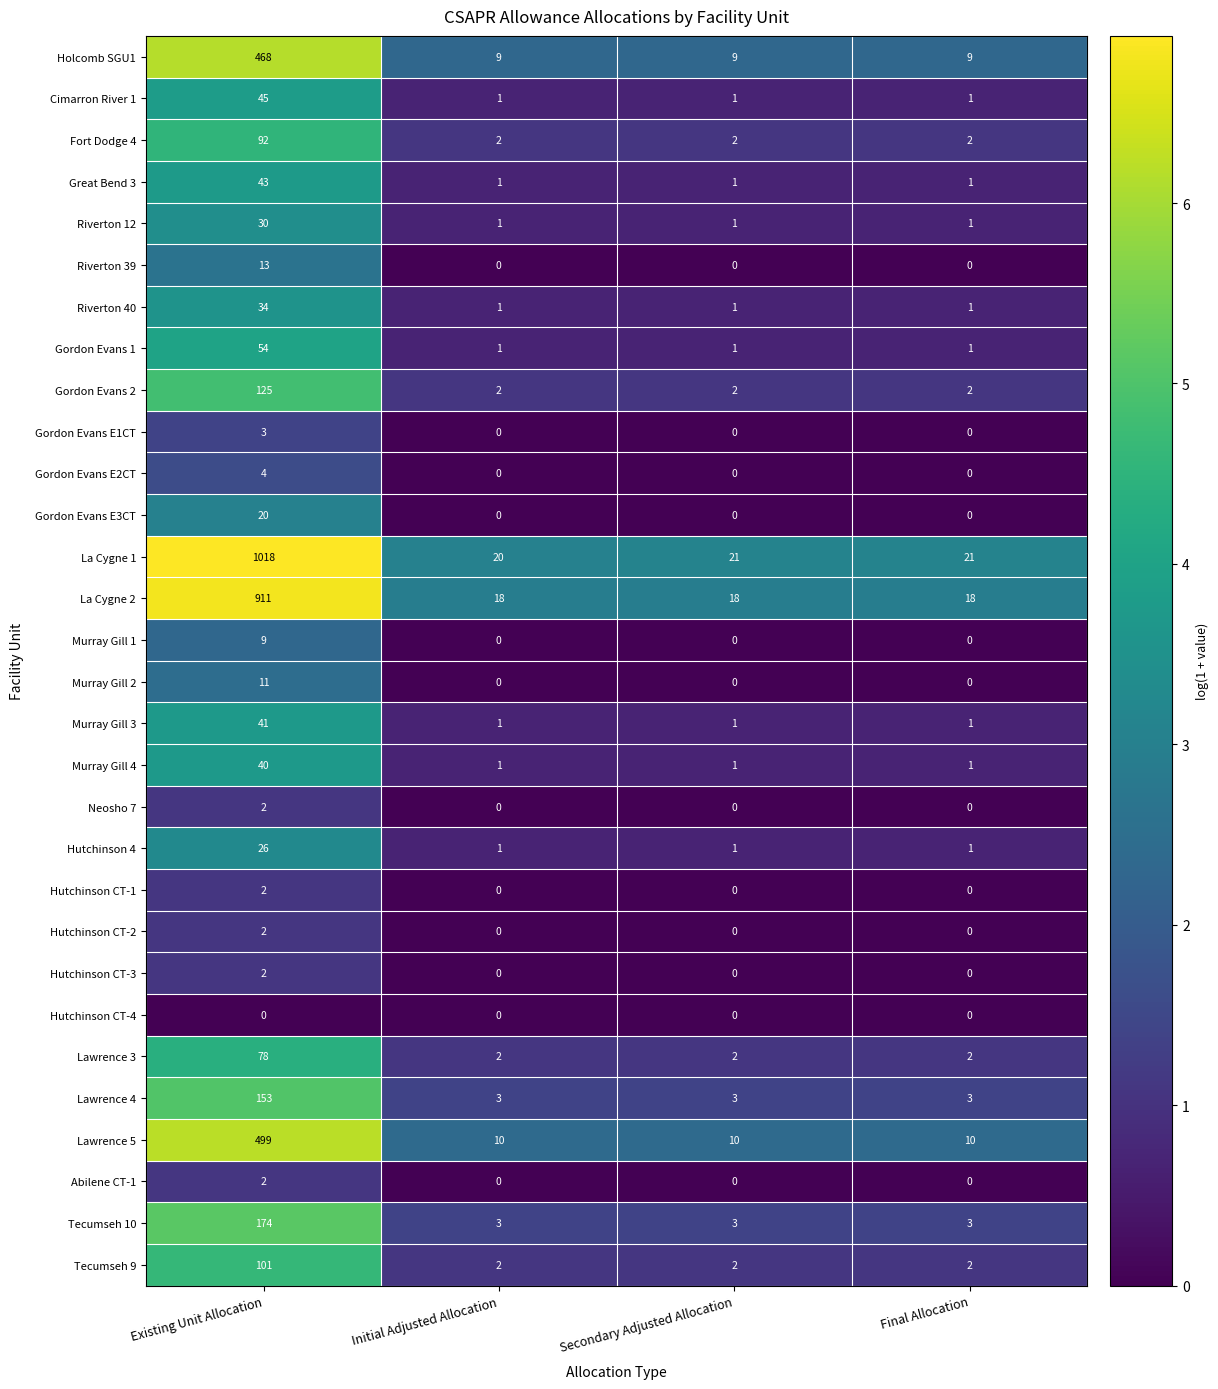

What is the total value across all series at Existing Unit Allocation?

4002